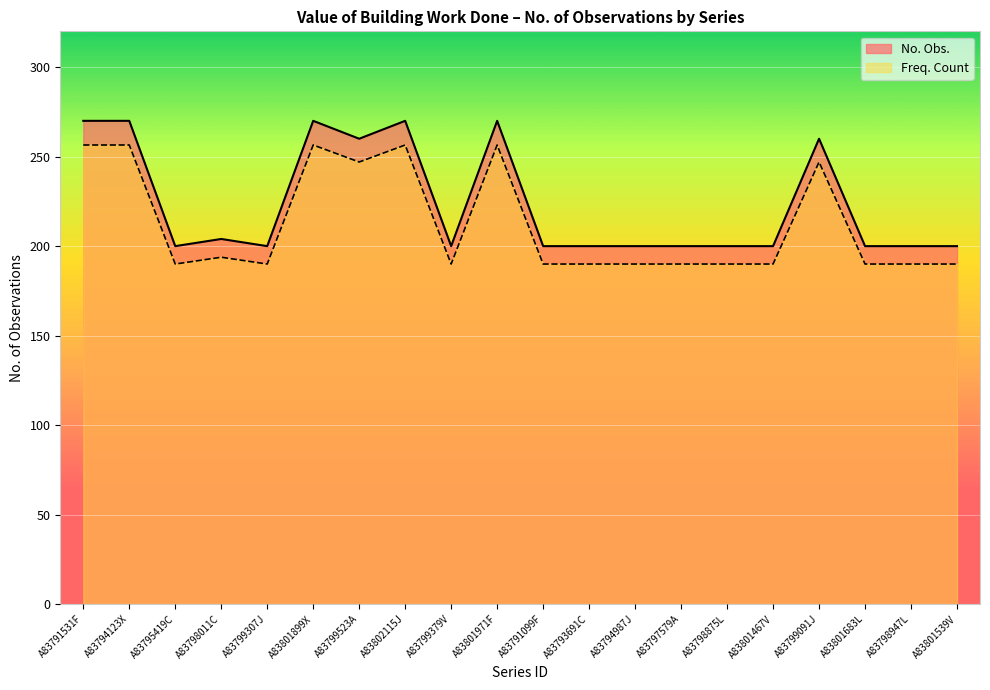

At which category does Freq. Count reach its first local peak?

A83798011C